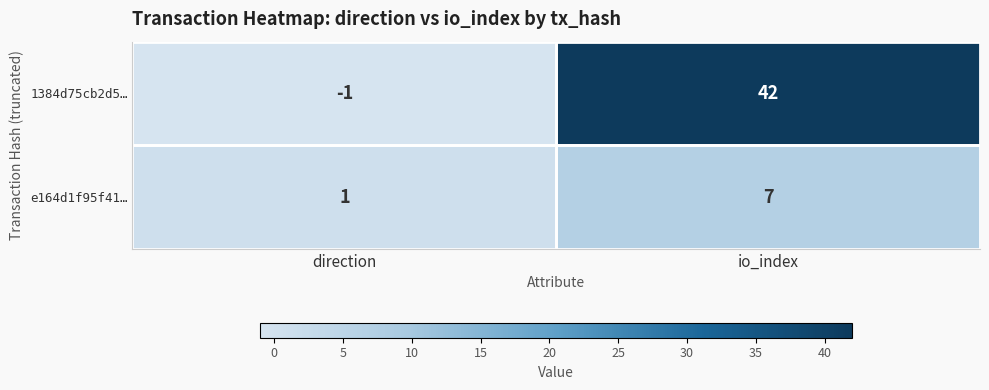

What is the average value of the e164d1f95f41… series?

4